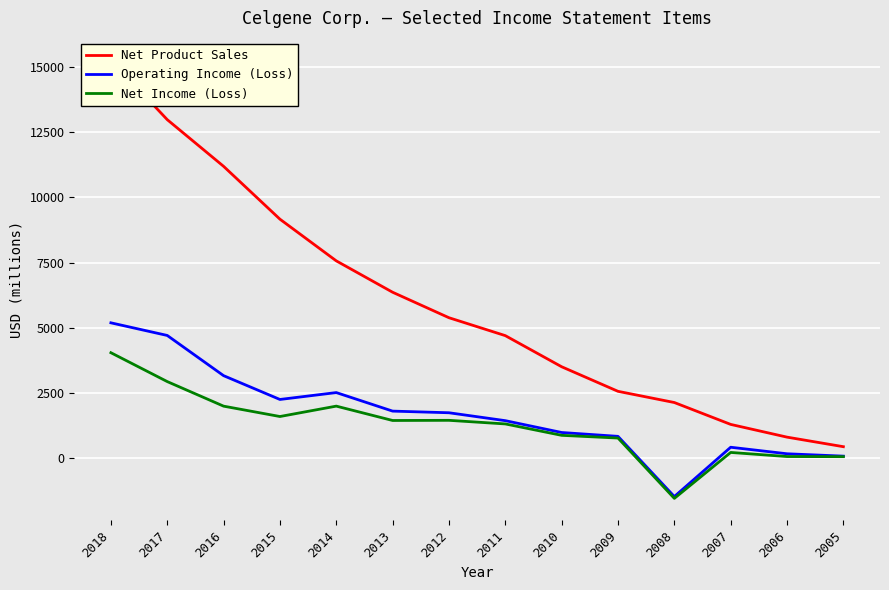

Reading right to left, transcribe all the data shown in this chart.

Net Product Sales: 2005=446	2006=812	2007=1300	2008=2138	2009=2567	2010=3508	2011=4700	2012=5386	2013=6362	2014=7564	2015=9161	2016=11185	2017=12973	2018=15265
Operating Income (Loss): 2005=84	2006=175	2007=425	2008=-1464	2009=842	2010=990	2011=1443	2012=1746	2013=1809	2014=2519	2015=2255	2016=3167	2017=4707	2018=5191
Net Income (Loss): 2005=64	2006=69	2007=226	2008=-1534	2009=777	2010=881	2011=1318	2012=1456	2013=1450	2014=2000	2015=1602	2016=1999	2017=2940	2018=4046